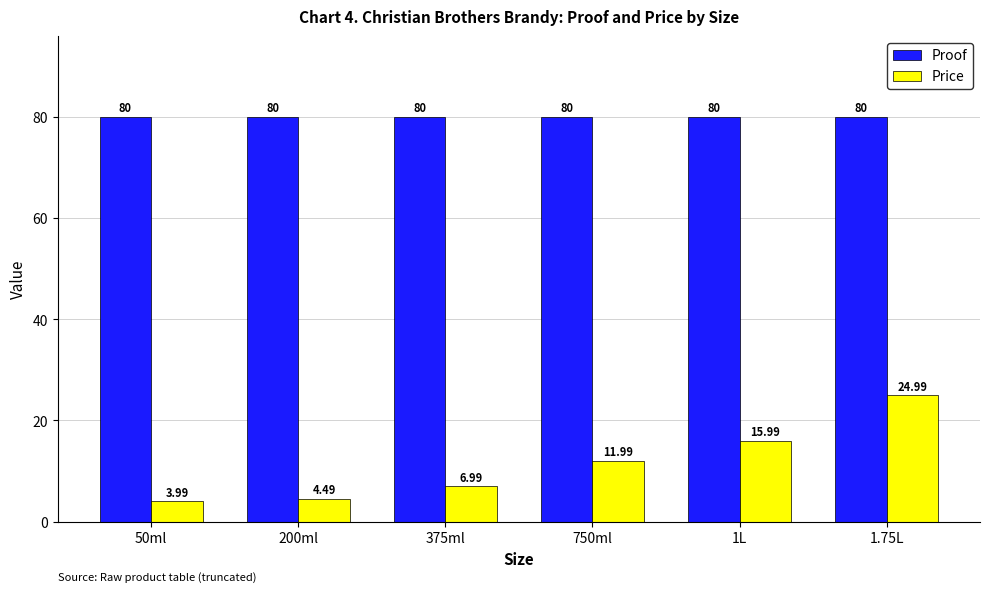

Reading left to right, extract all data points from this chart.

Proof: 50ml=80.0	200ml=80.0	375ml=80.0	750ml=80.0	1L=80.0	1.75L=80.0
Price: 50ml=4.0	200ml=4.5	375ml=7.0	750ml=12.0	1L=16.0	1.75L=25.0